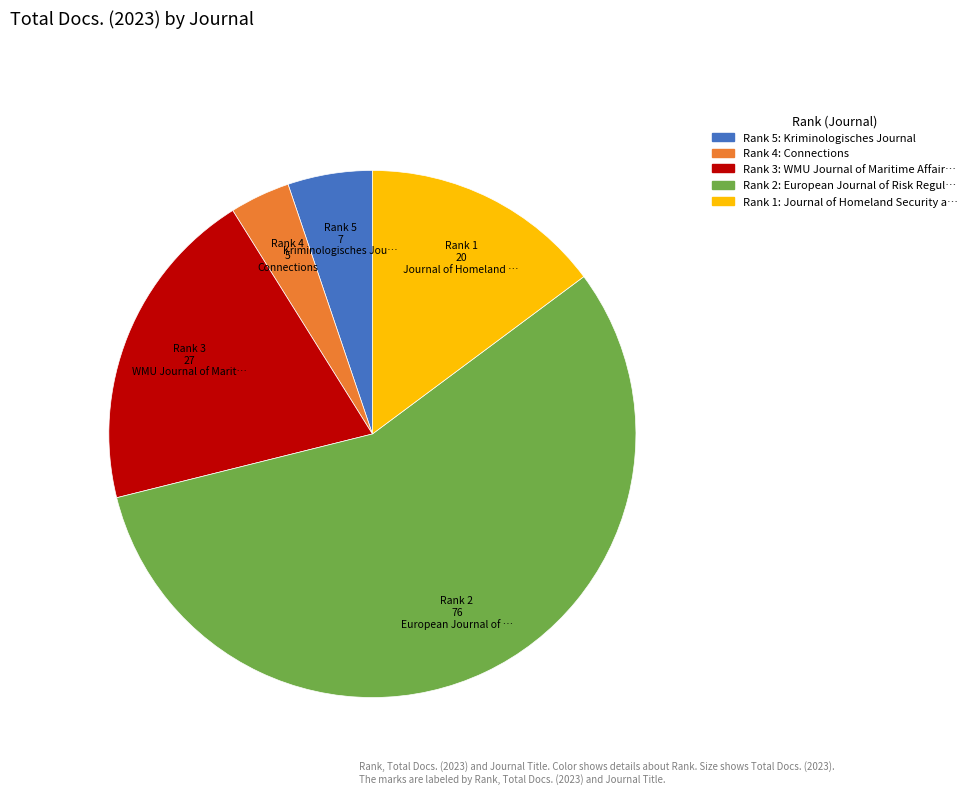

Is there a majority slice in this chart?

Yes